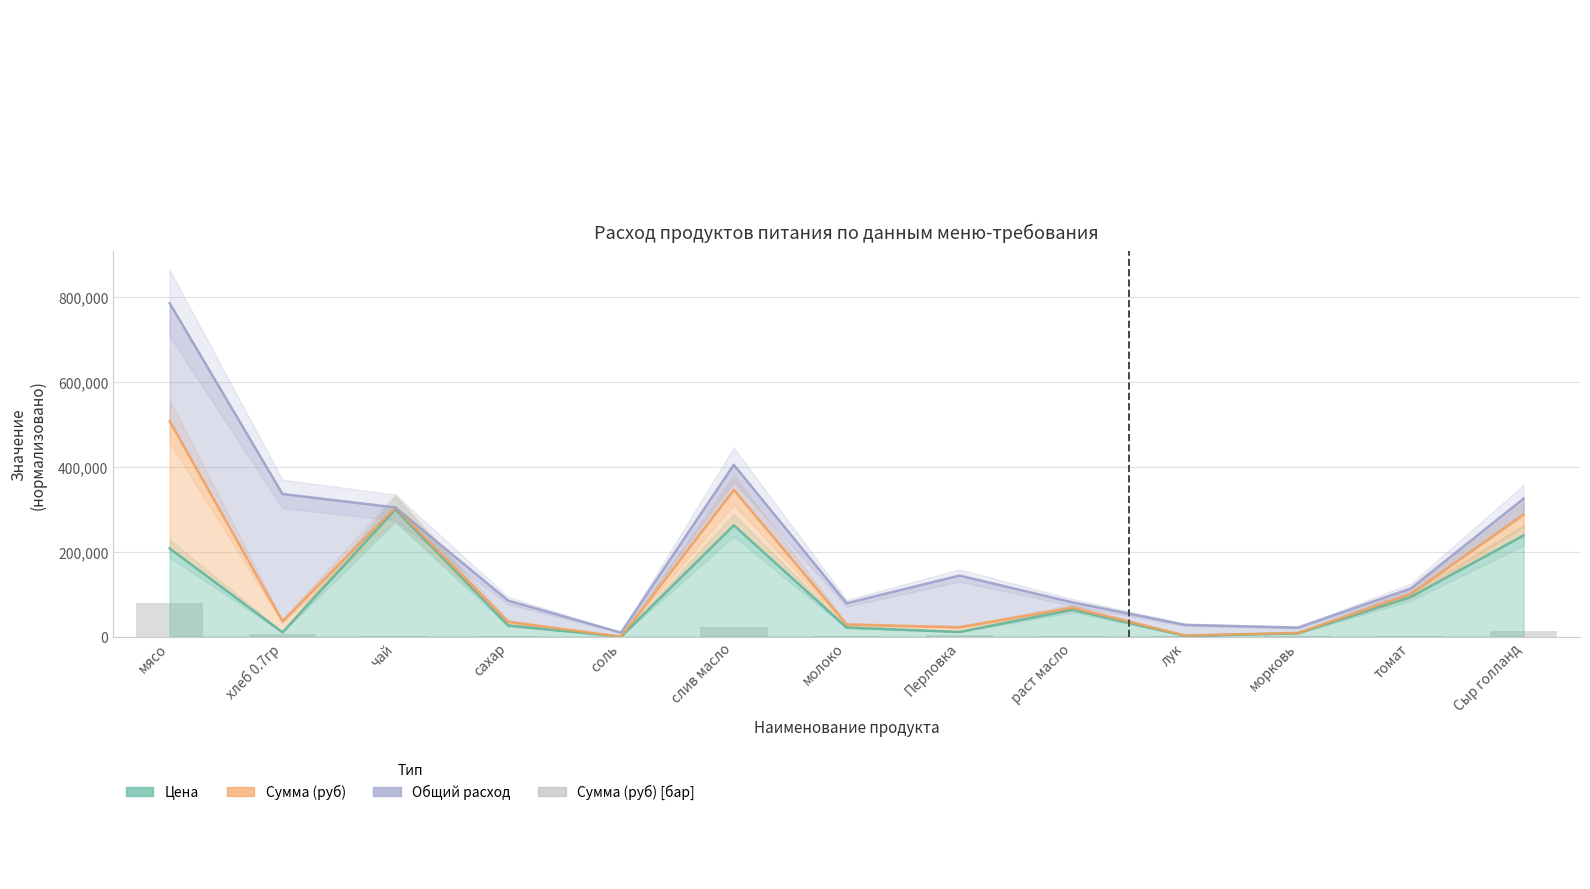

True or false: the data shows 1184.1 at молоко.

False